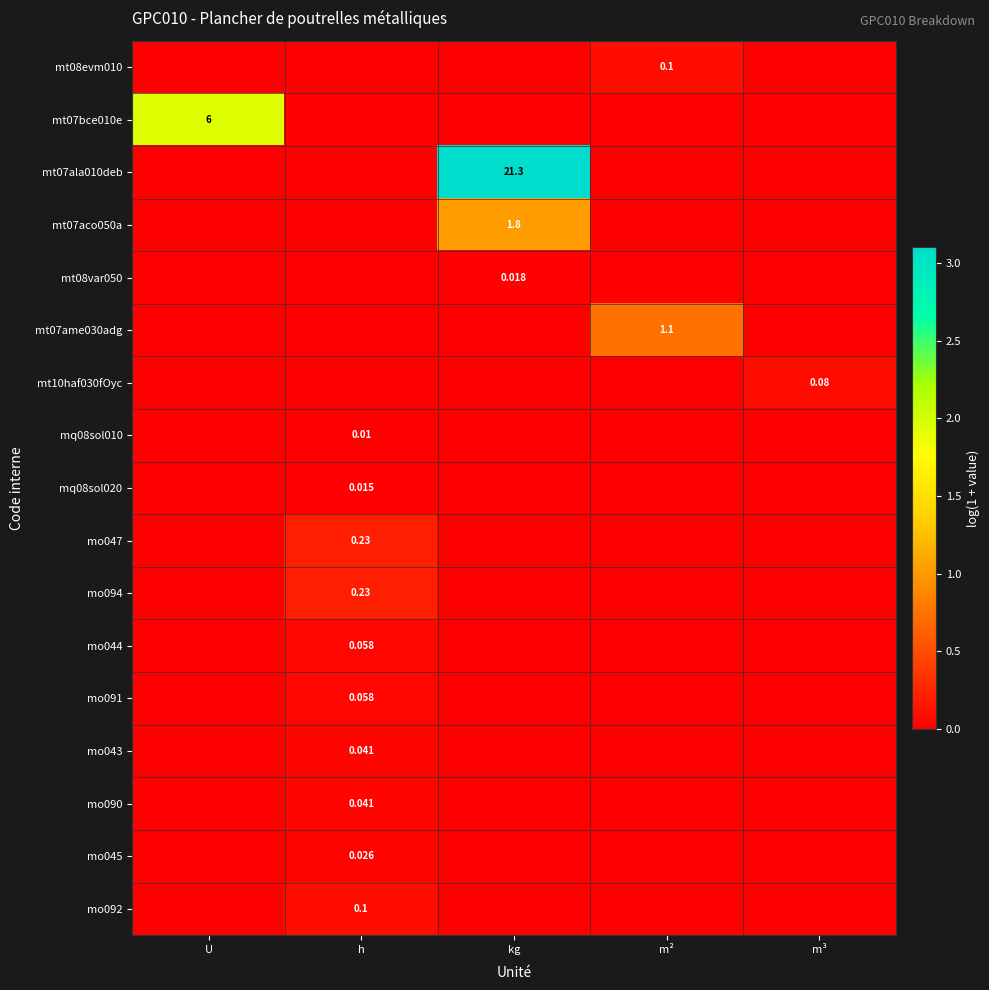

Between m² and kg, which is larger?

m²